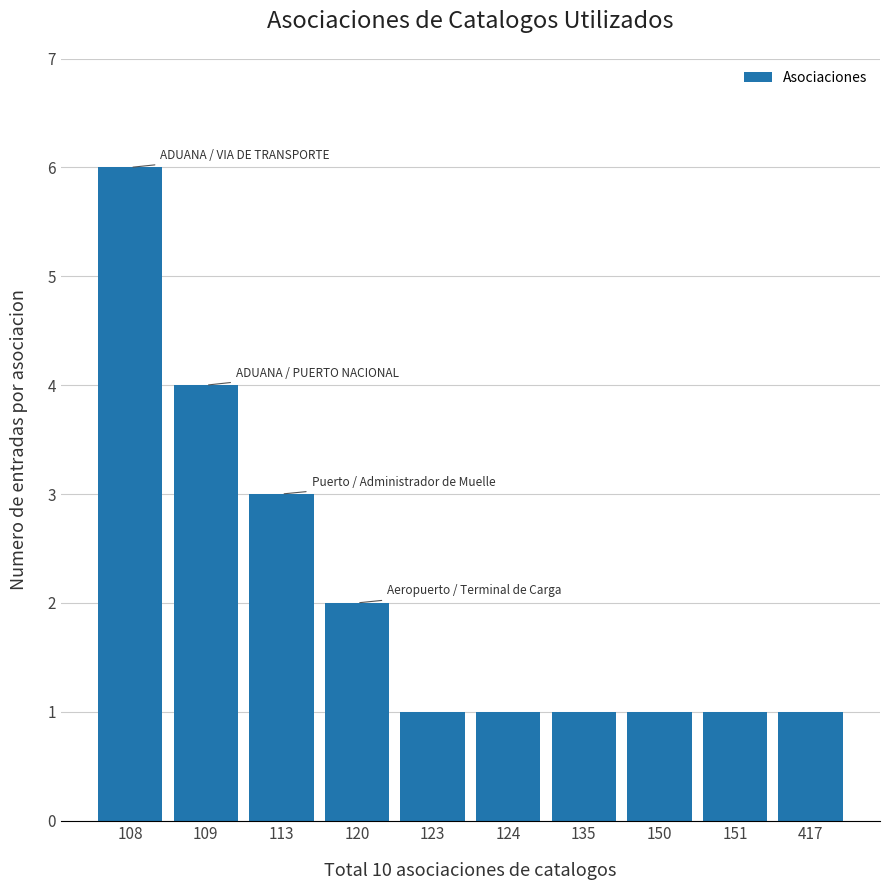

What is the average value?

2